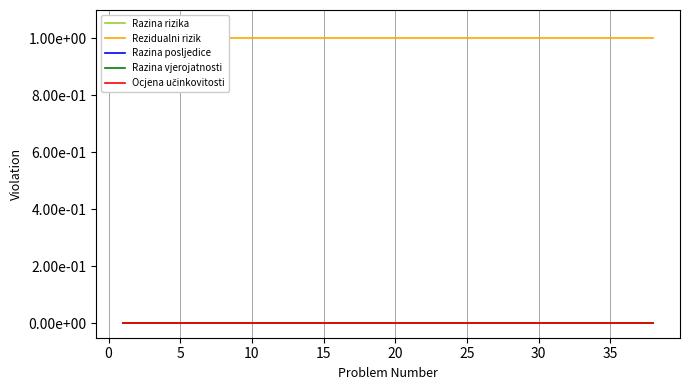

True or false: Razina posljedice and Rezidualni rizik intersect in this chart.

False